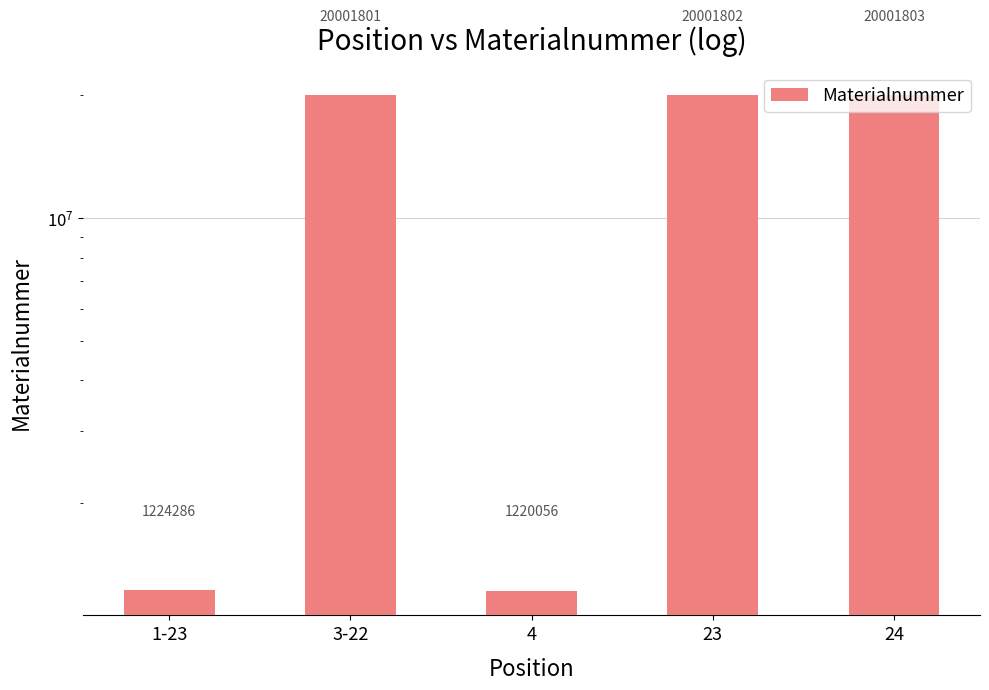

List the labels in order of value, largest first.

24, 23, 3-22, 1-23, 4